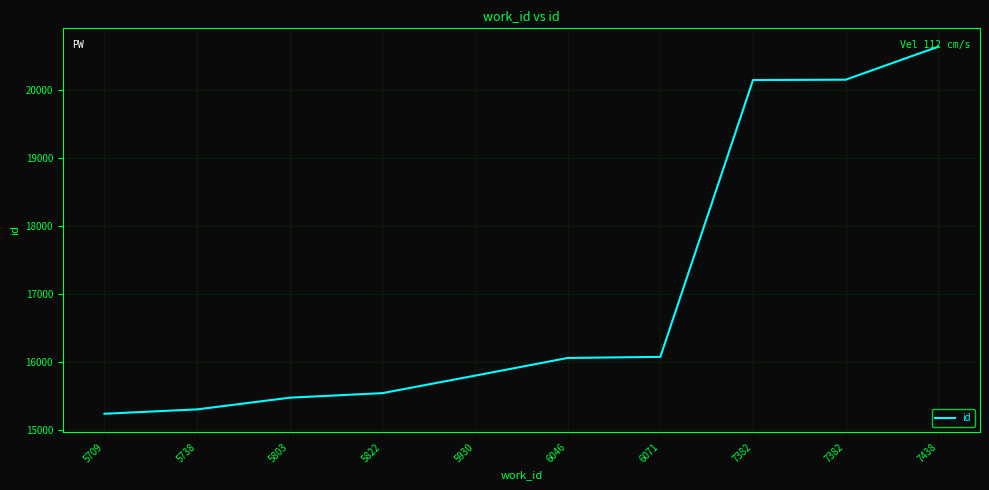

At which category does the chart reach its peak across all series?

7438